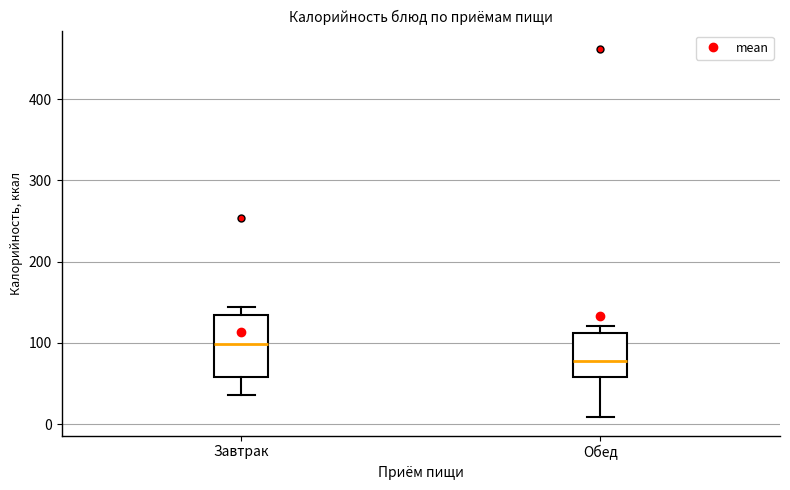

Where is the lower edge of the box for Завтрак on the y-axis? The values are not printed on the chart, so give them approximately, as read against the axis.

60